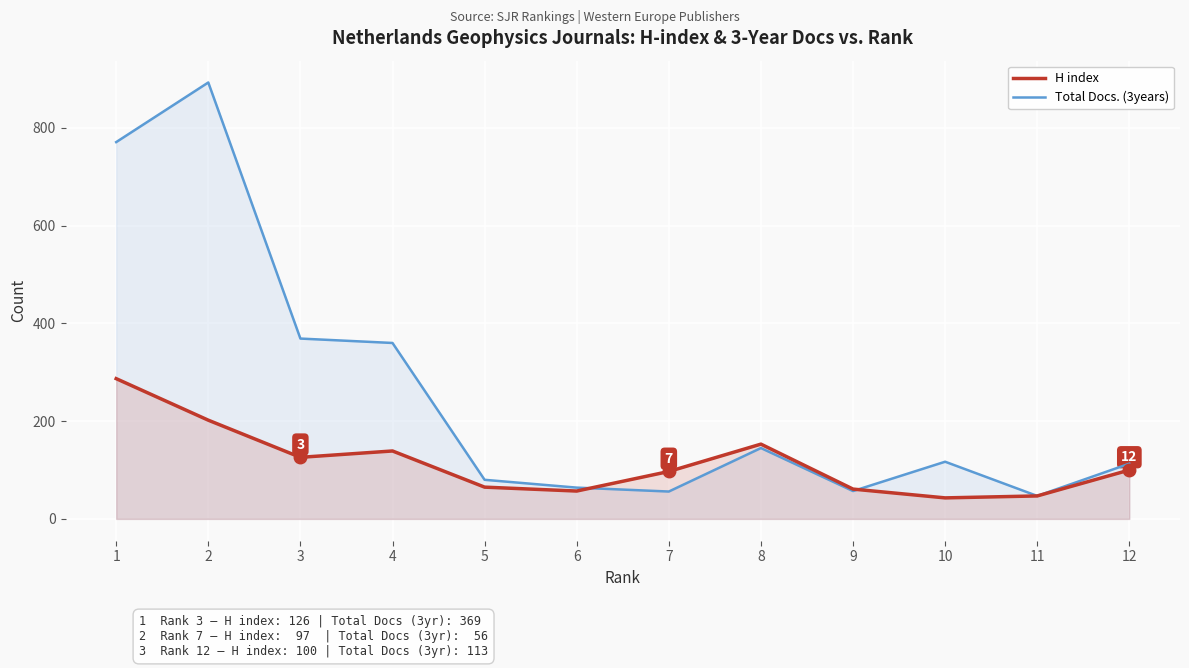

Rank the series by their average value, from highest to lowest.

Total Docs. (3years), H index